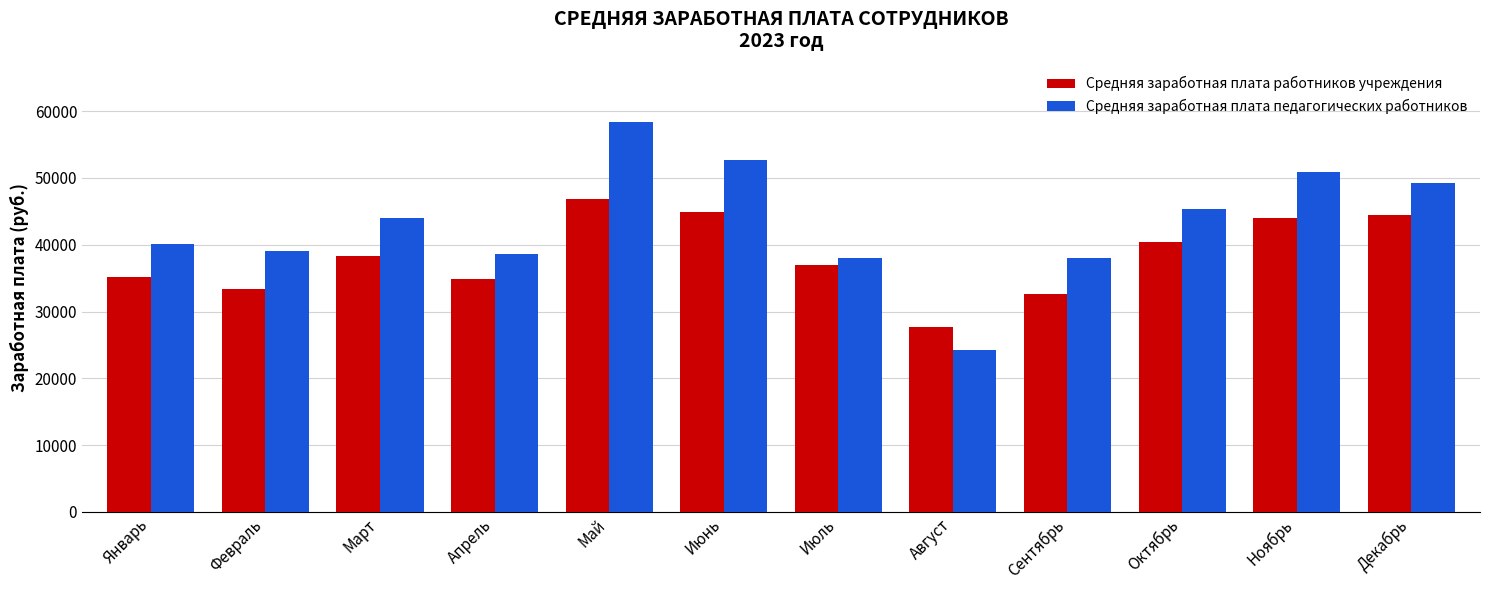

Is it true that Средняя заработная плата педагогических работников equals 38012.0 at Сентябрь?

True